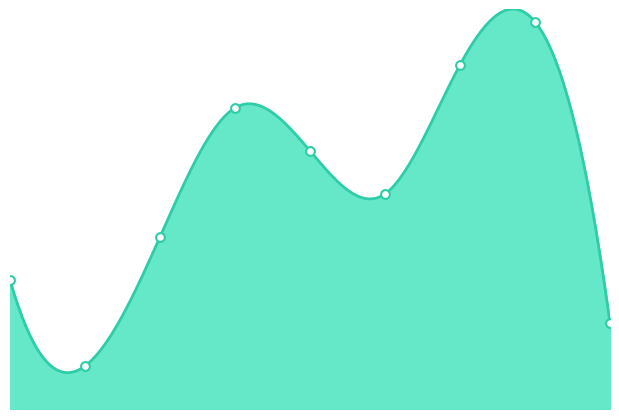

Which has a higher value, 8 or 1?

8